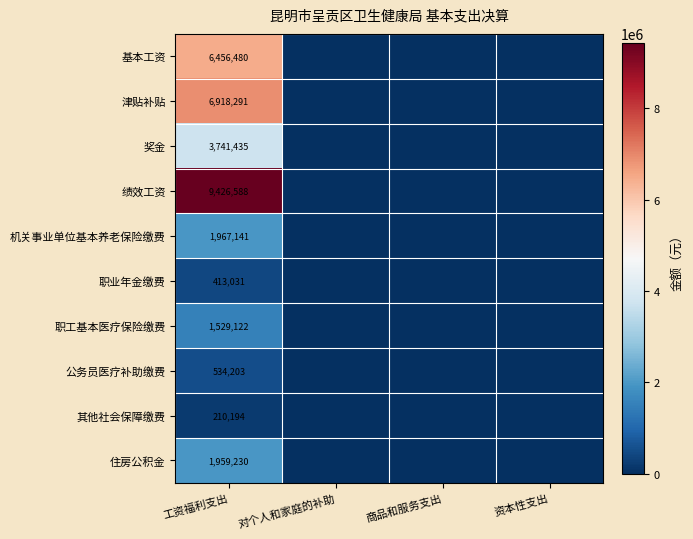

What is the average value of the 职工基本医疗保险缴费 series?

382280.6